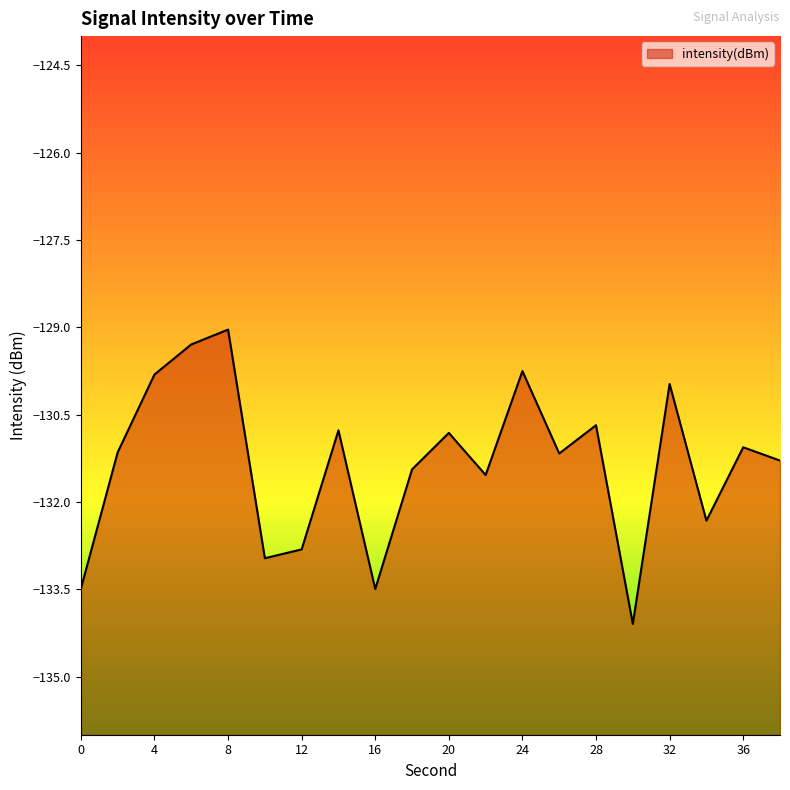

At which category does the data reach its first local valley?

10